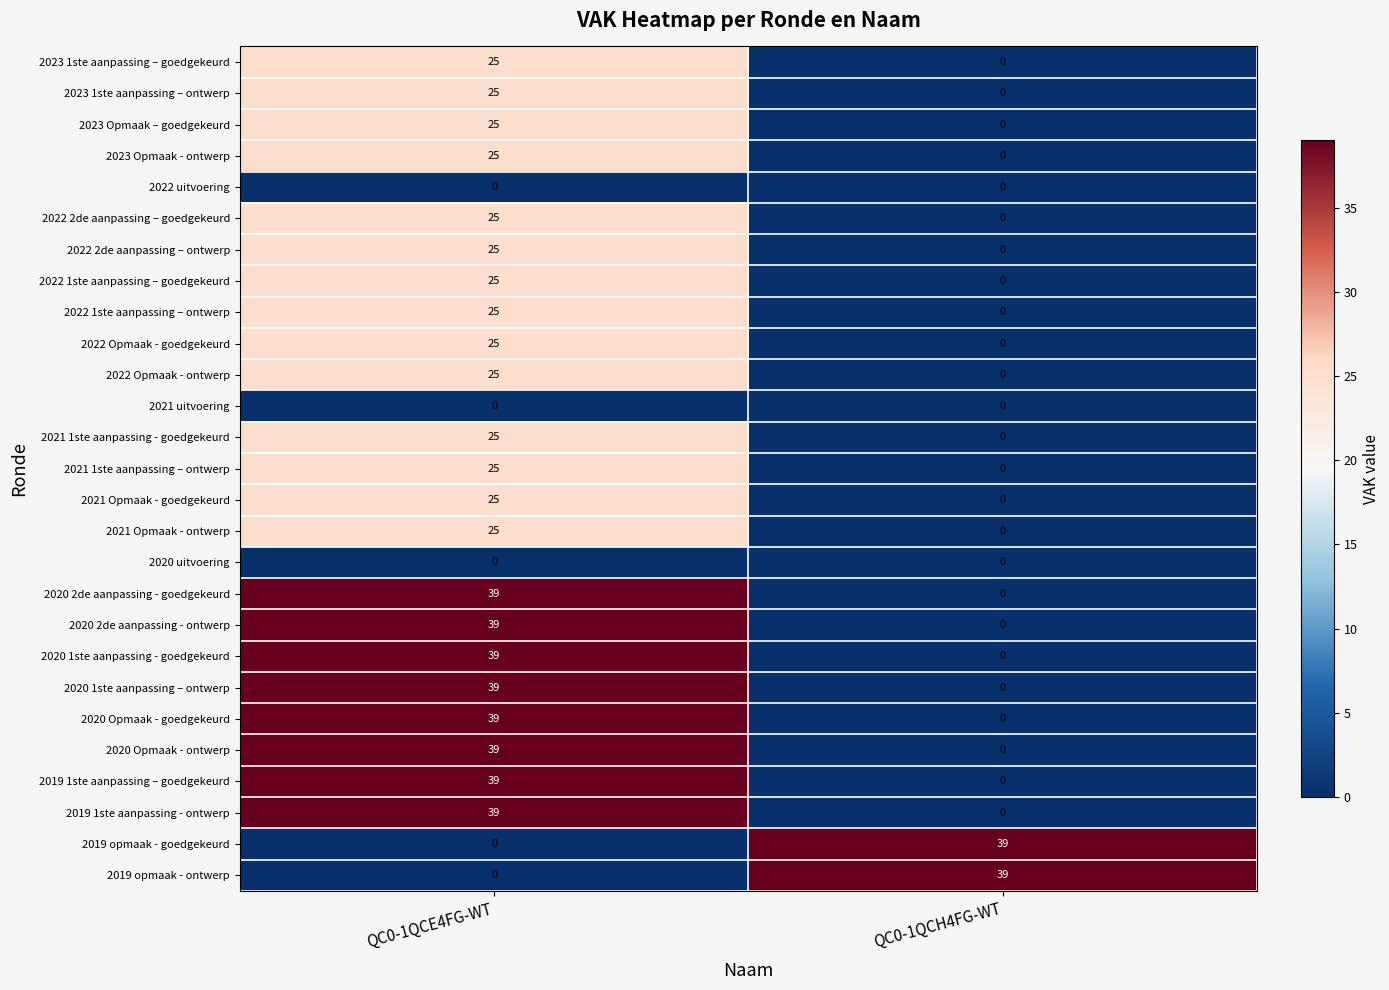

At which category is the sum across all series the highest?

QC0-1QCE4FG-WT